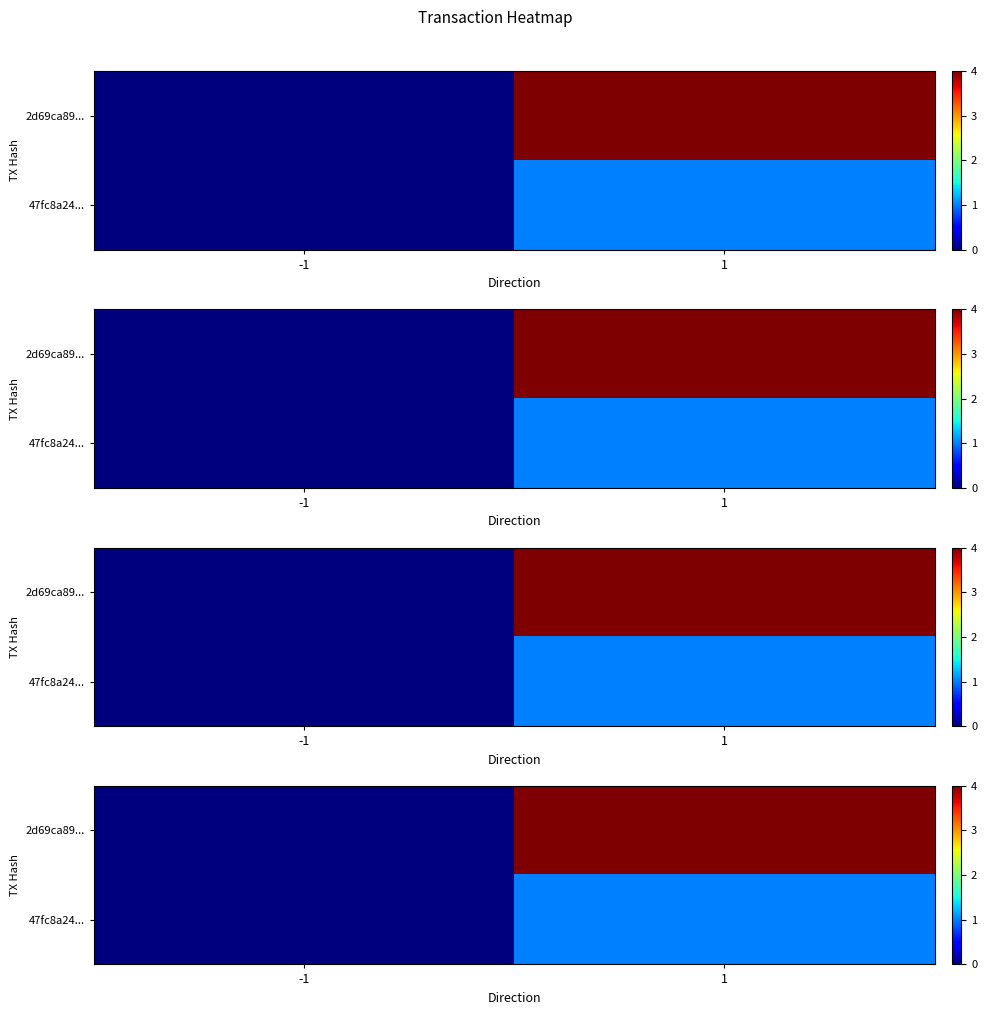

What is the total value across all series at 1?

5